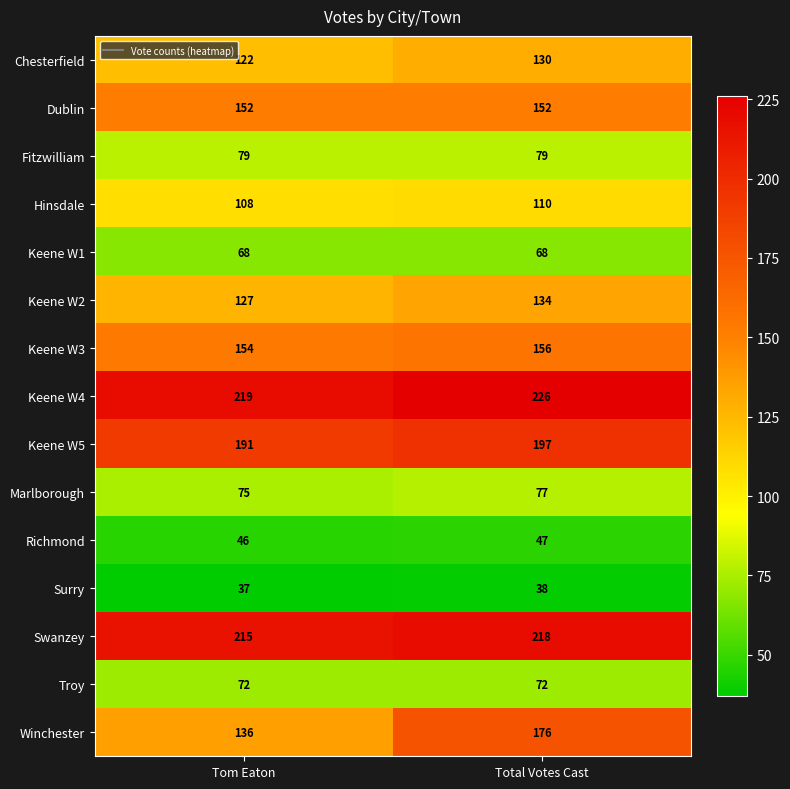

At which category is the sum across all series the highest?

Total Votes Cast